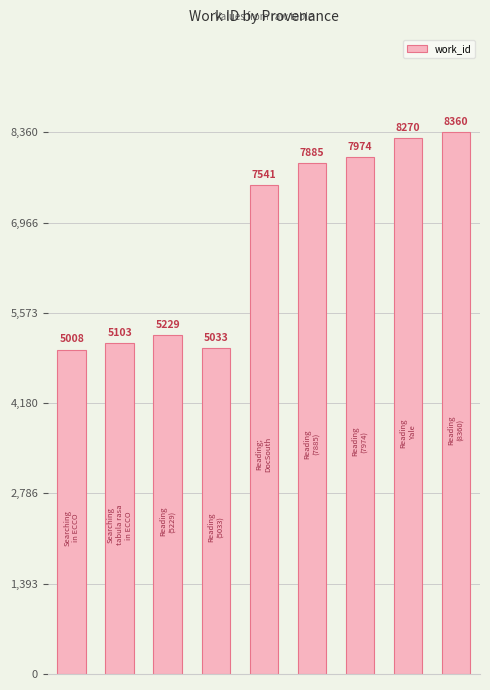

What is the minimum value shown in the chart?

5008